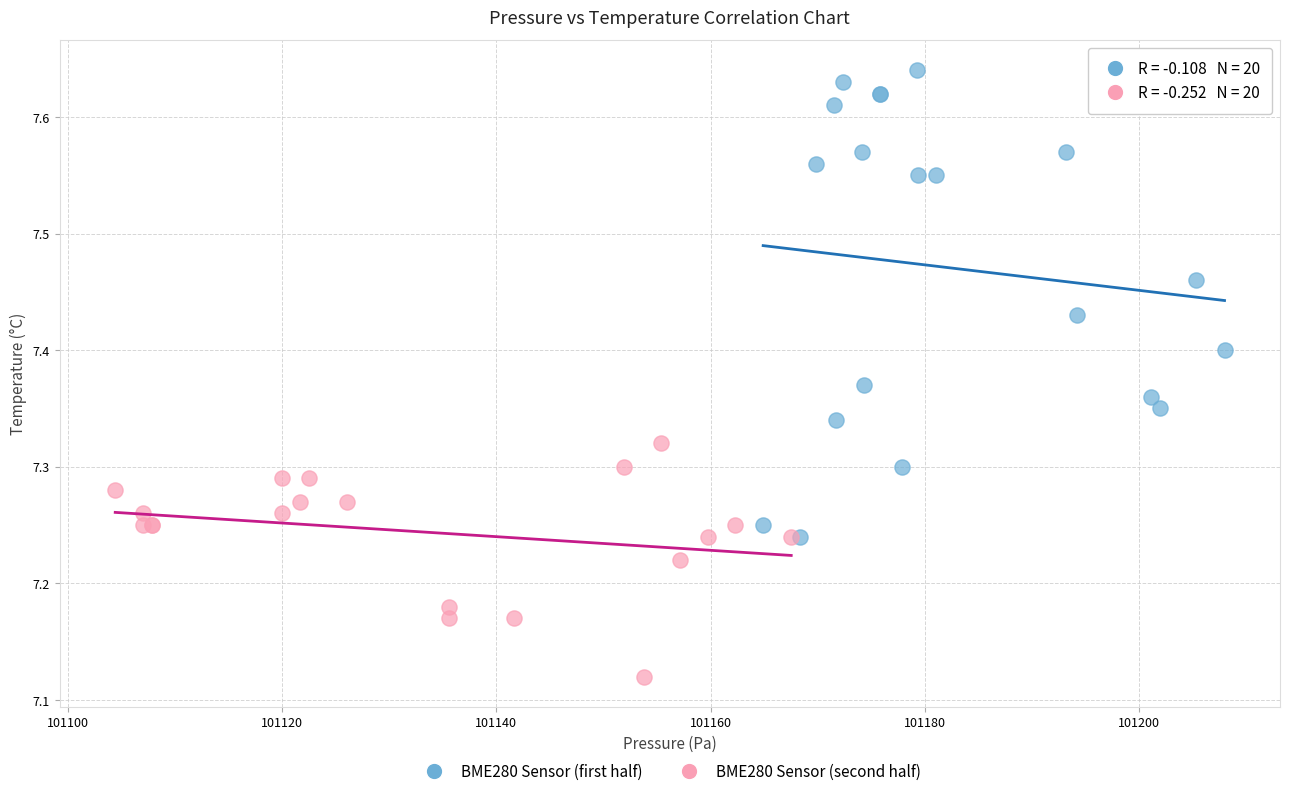

Which series contains the lowest Y value?

BME280 Sensor (second half)